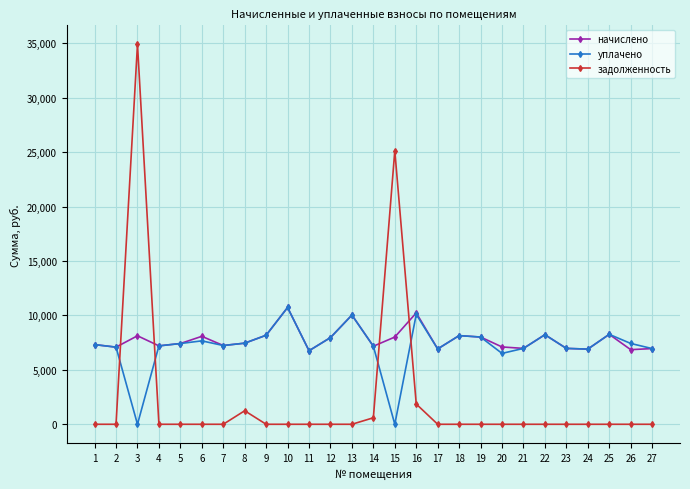

How many interior local peaks does the начислено series have?

8